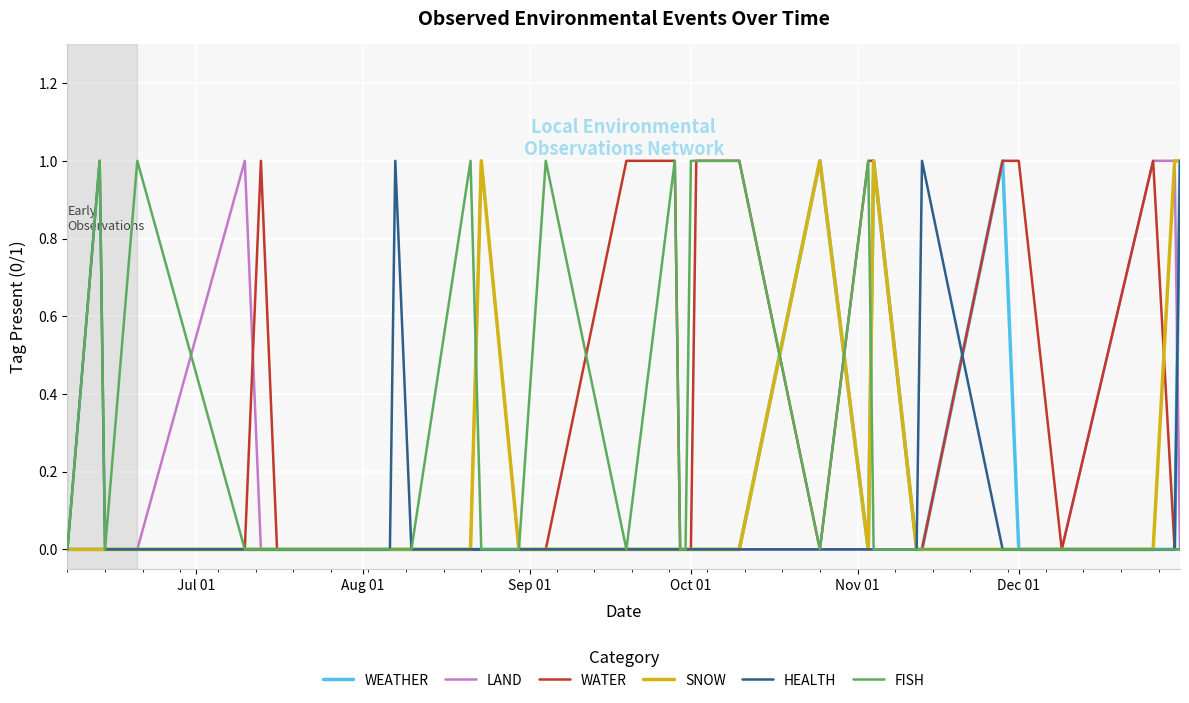

Reading left to right, extract all data points from this chart.

WEATHER: 0	0	0	0	0	0	0	0	0	0	0	0	0	0	0	0	0	0	0	0	0	0	1	0	1	0	0	1	0	0	0	0	1
LAND: 0	0	0	0	1	0	0	0	0	0	0	0	1	0	0	0	0	0	0	0	0	0	0	0	0	0	0	0	0	0	1	1	0
WATER: 0	0	0	0	0	1	0	0	0	0	0	0	0	0	0	1	1	0	0	0	1	1	0	1	1	0	0	1	1	0	1	0	0
SNOW: 0	0	0	0	0	0	0	0	0	0	0	0	1	0	0	0	0	0	0	0	0	0	1	0	1	0	0	0	0	0	0	1	1
HEALTH: 0	1	0	0	0	0	0	0	0	1	0	0	0	0	0	0	0	0	0	0	0	0	0	0	0	0	1	0	0	0	0	0	1
FISH: 0	1	0	1	0	0	0	0	0	0	0	1	0	0	1	0	1	0	0	1	1	1	0	1	0	0	0	0	0	0	0	0	0